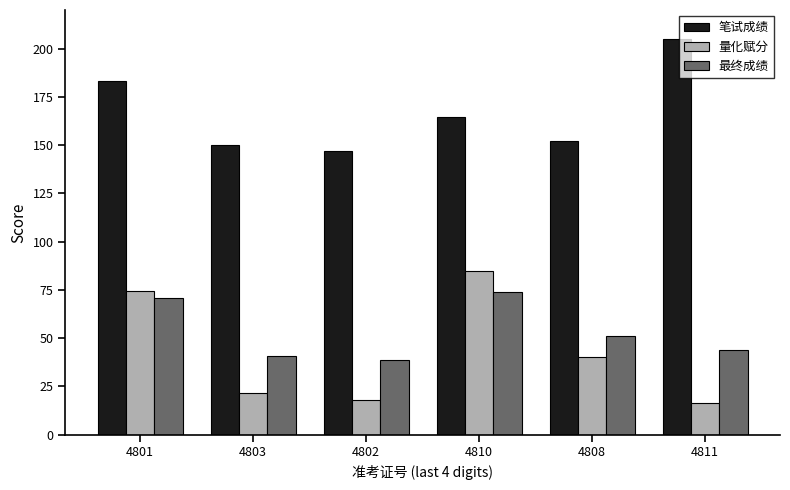

What is the maximum value shown in the chart?

205.0